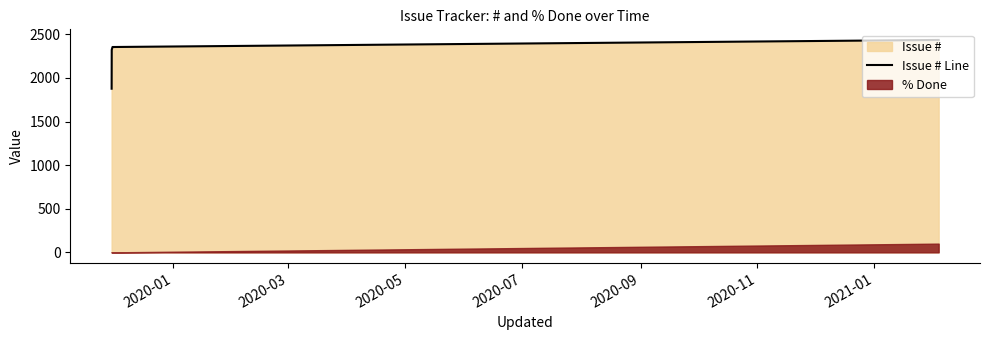

What is the highest value of the Issue # Line series?

2436